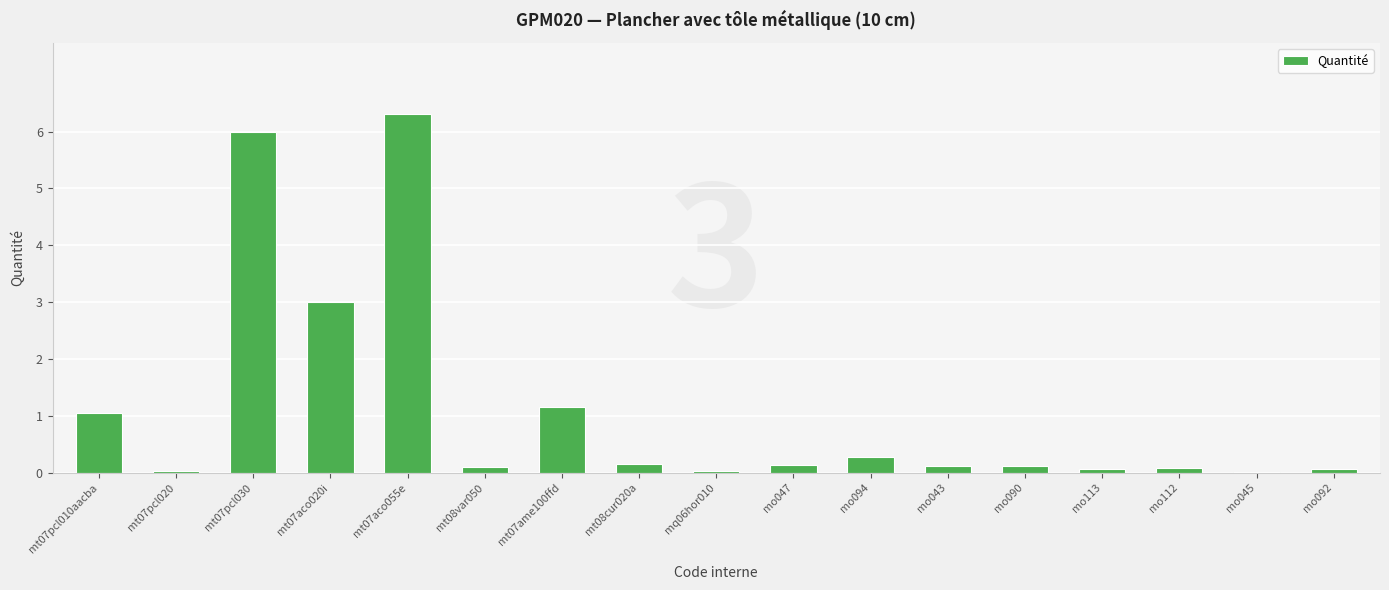

Is it true that the value at mt07pcl020 is 0.0?

True